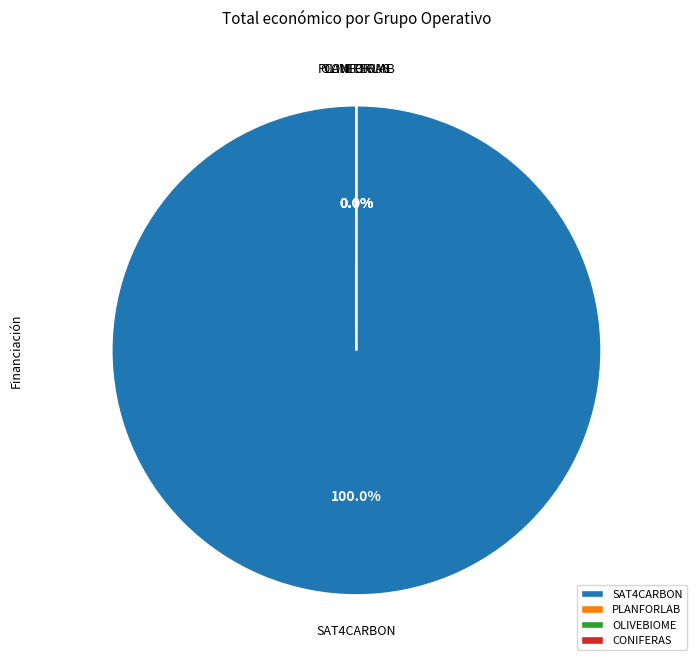

How many slices are in this pie chart?

4